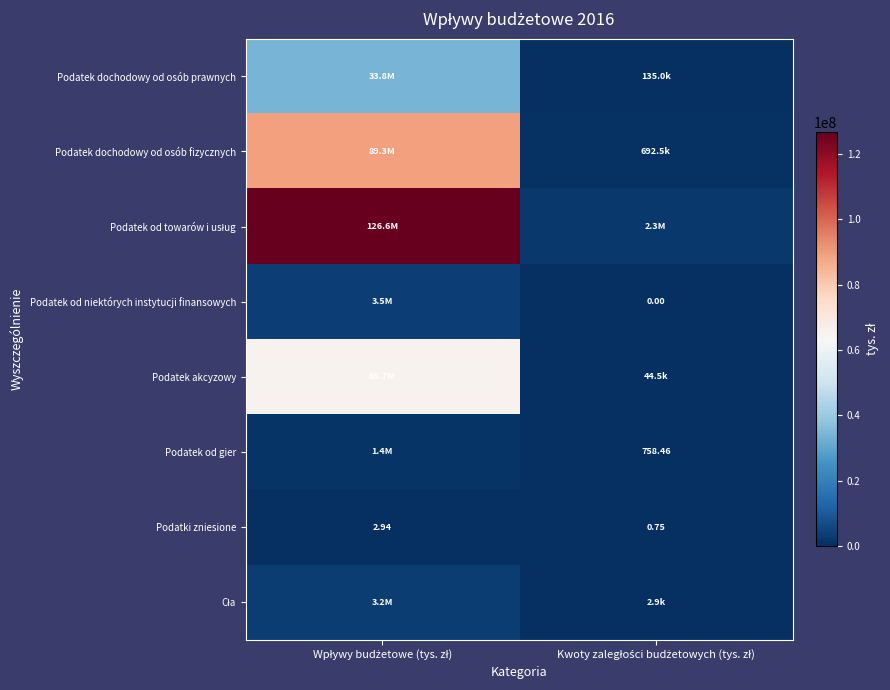

The value of Podatek od niektórych instytucji finansowych at Wpływy budżetowe (tys. zł) is 3506810.2. True or false?

True